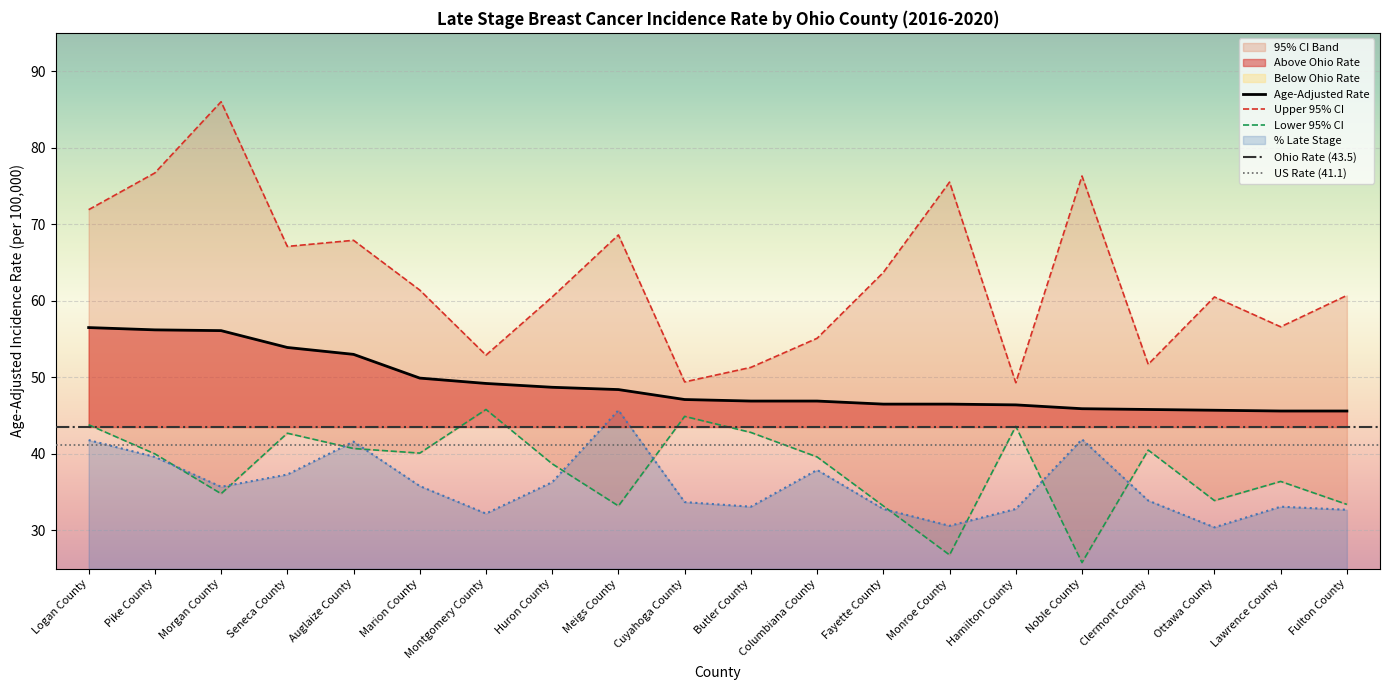

Where do Lower 95% CI and Percent Late Stage first cross each other?

Pike County and Morgan County